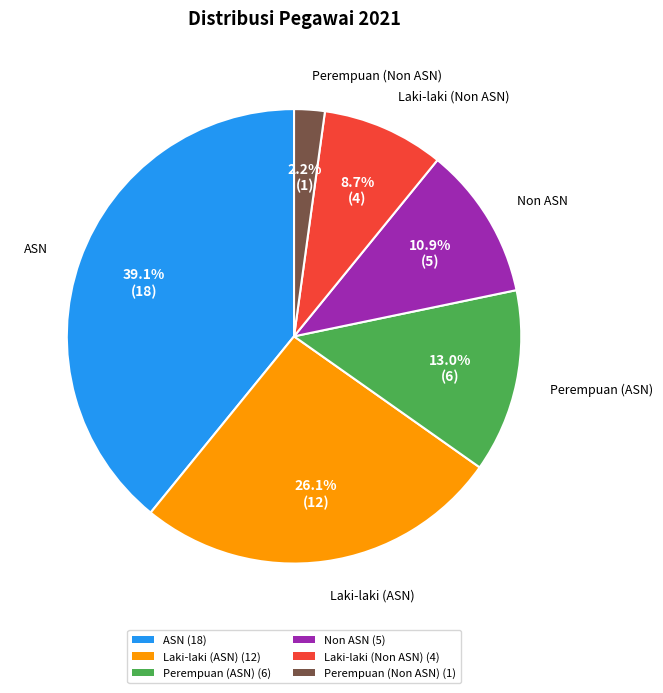

To the nearest percent, what is the difference between the Perempuan (ASN) and ASN slice percentages?

26%